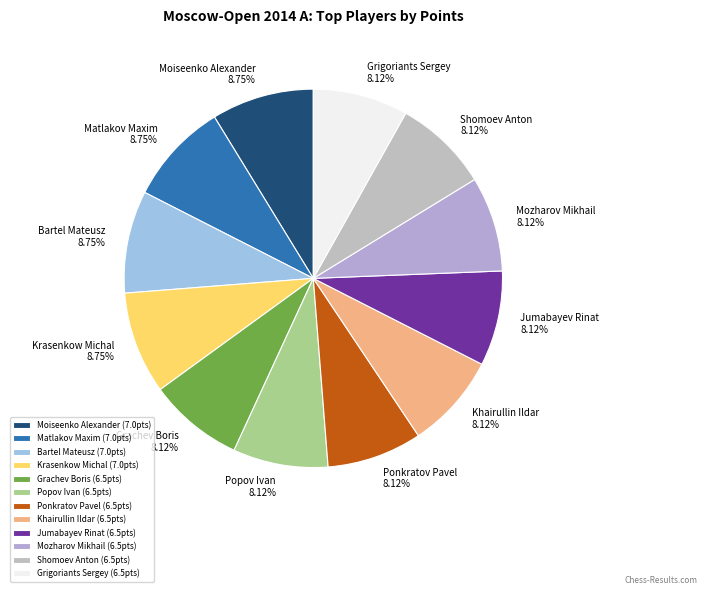

Does any single category account for the majority?

No